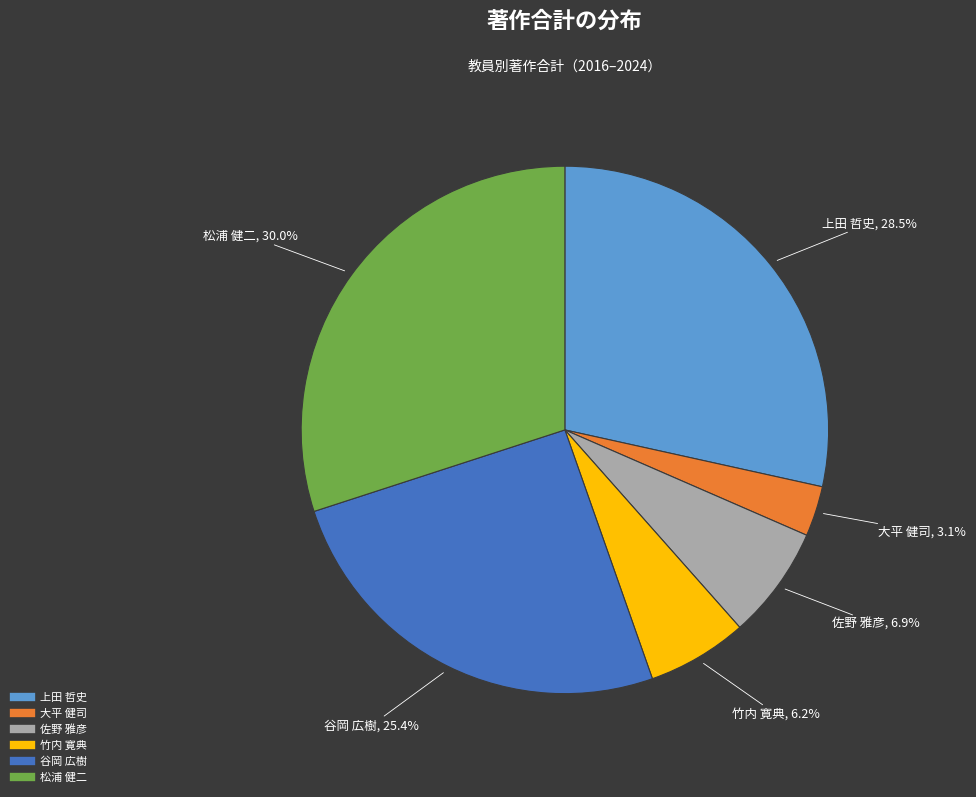

Which slice is the largest?

松浦 健二